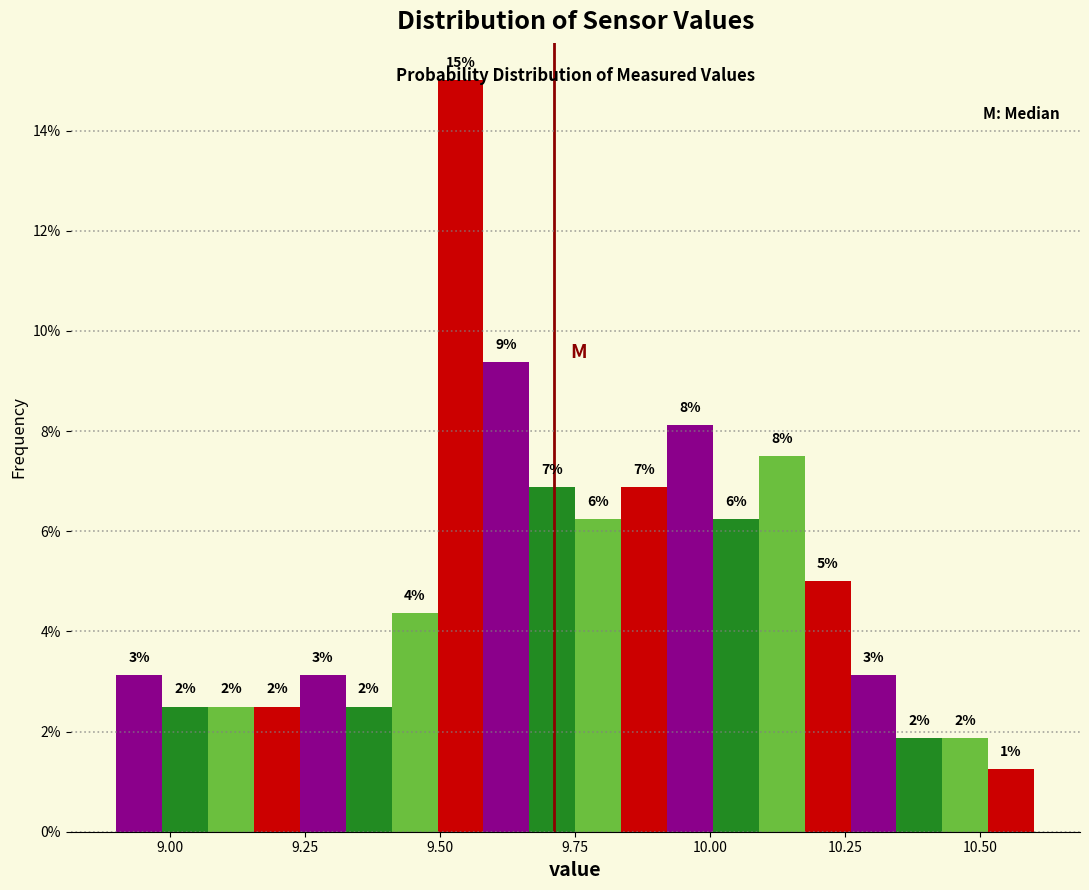

Around what value on the x-axis is the tallest bar? Give the approximate position of its centre, as read against the axis.

9.55